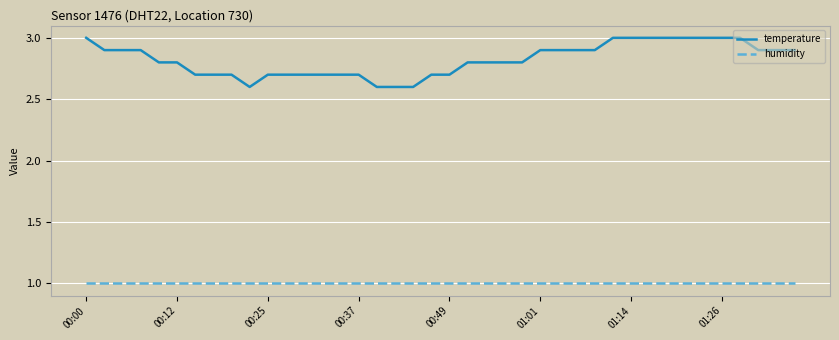

Which series has the largest range (max minus min)?

temperature